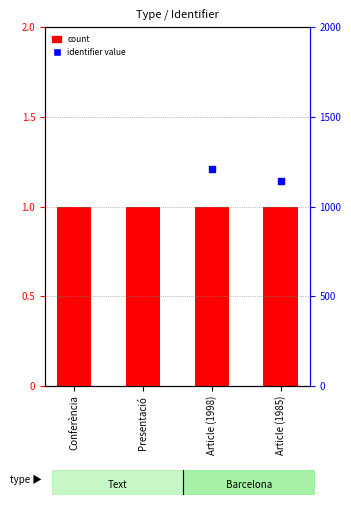

Is the value of percentile rank within the sample at Article (1998) greater than the value of count at Presentació?

Yes